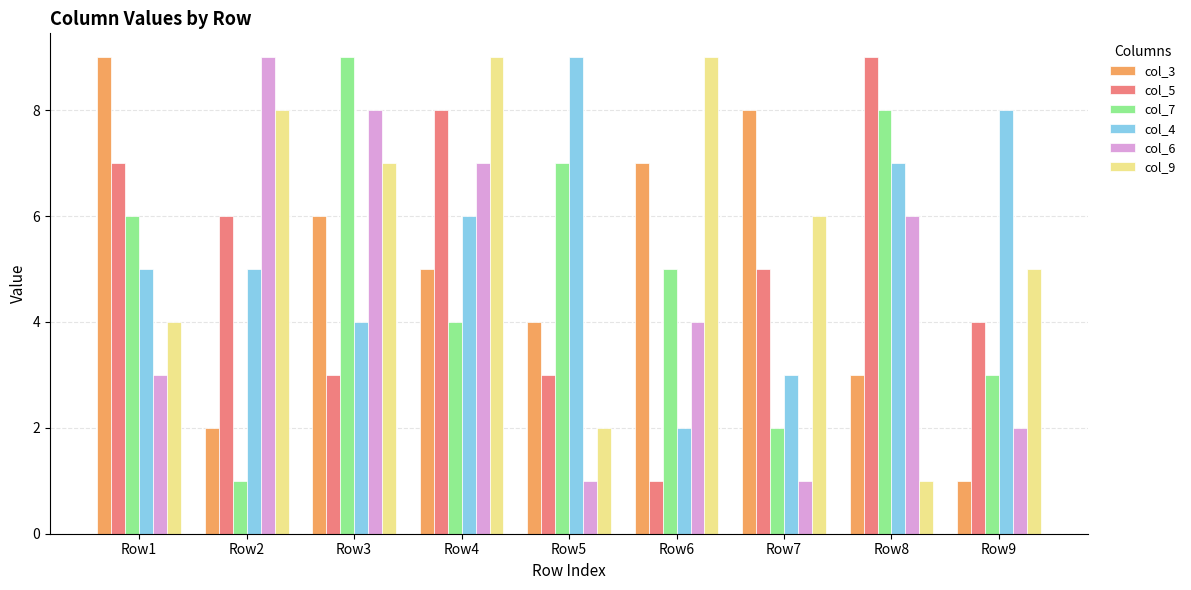

What is the value of the col_5 bar at the 8th from the left?

9